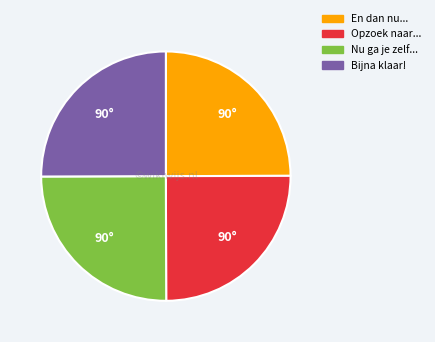

Is it true that Nu ga je zelf... is 17% of the pie?

False